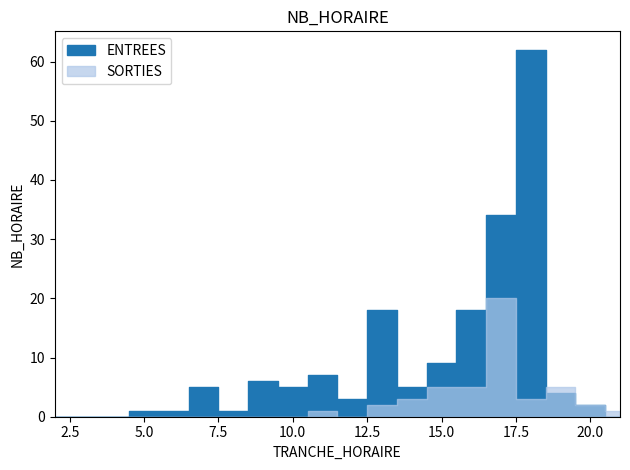

Which has a higher value, 12 or 5?

12